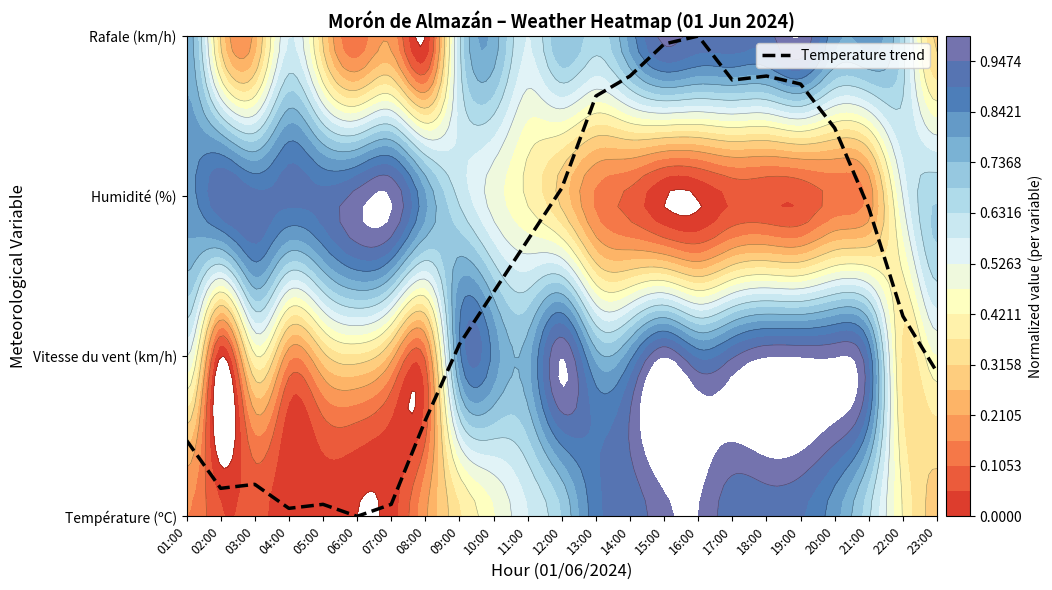

How many values are below 1?

9